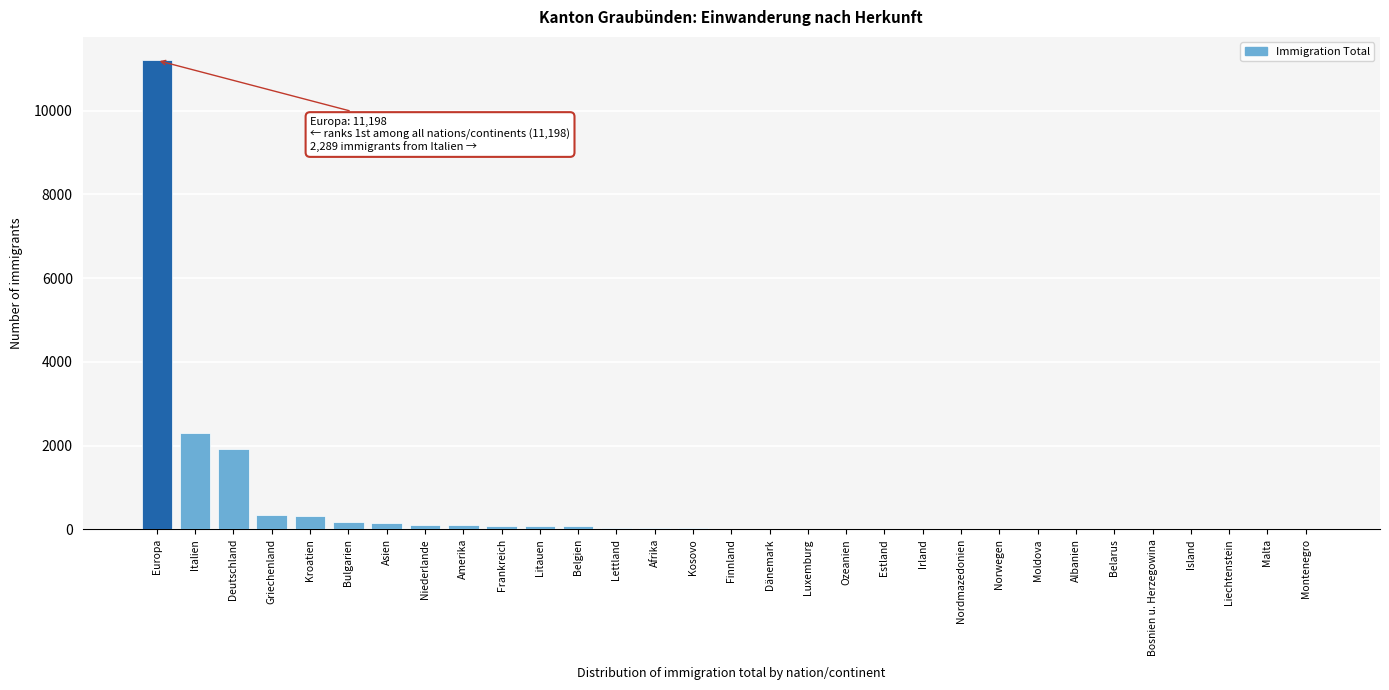

Where is the data nearest to the value 5599?

Italien